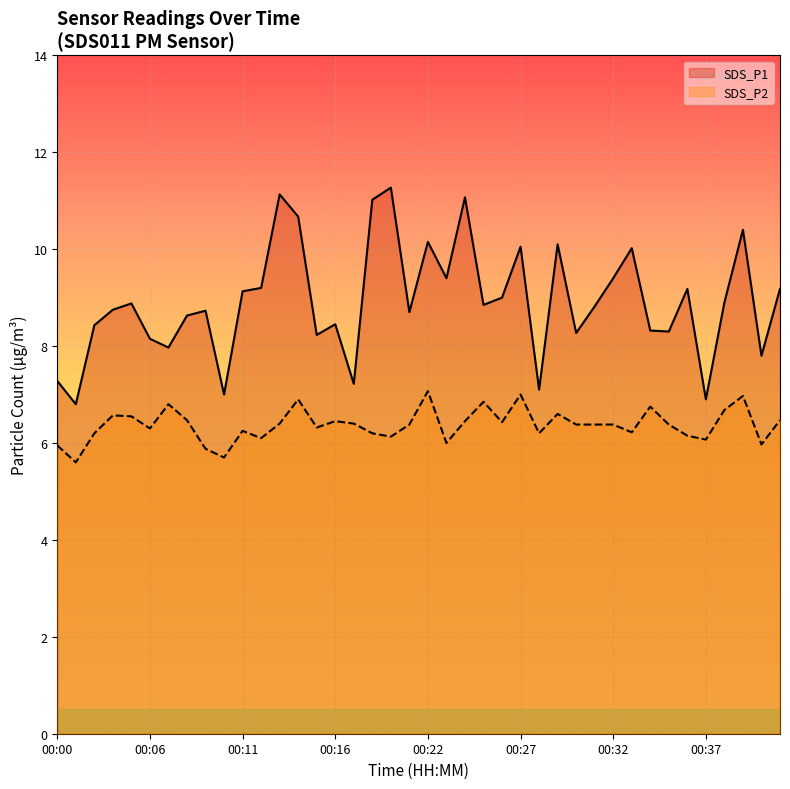

Reading left to right, list all the values displayed in this chart.

SDS_P1: 00:00=7.3	00:01=6.8	00:02=8.4	00:03=8.8	00:05=8.9	00:06=8.2	00:07=8.0	00:08=8.6	00:09=8.7	00:10=7.0	00:11=9.1	00:12=9.2	00:13=11.1	00:14=10.7	00:15=8.2	00:16=8.4	00:17=7.2	00:18=11.0	00:19=11.3	00:21=8.7	00:22=10.2	00:23=9.4	00:24=11.1	00:25=8.8	00:26=9.0	00:27=10.1	00:28=7.1	00:29=10.1	00:30=8.3	00:31=8.8	00:32=9.4	00:33=10.0	00:34=8.3	00:35=8.3	00:36=9.2	00:37=6.9	00:38=8.9	00:39=10.4	00:40=7.8	00:41=9.2
SDS_P2: 00:00=6.0	00:01=5.6	00:02=6.2	00:03=6.6	00:05=6.5	00:06=6.3	00:07=6.8	00:08=6.5	00:09=5.9	00:10=5.7	00:11=6.2	00:12=6.1	00:13=6.4	00:14=6.9	00:15=6.3	00:16=6.5	00:17=6.4	00:18=6.2	00:19=6.1	00:21=6.4	00:22=7.1	00:23=6.0	00:24=6.5	00:25=6.8	00:26=6.4	00:27=7.0	00:28=6.2	00:29=6.6	00:30=6.4	00:31=6.4	00:32=6.4	00:33=6.2	00:34=6.8	00:35=6.4	00:36=6.2	00:37=6.1	00:38=6.7	00:39=7.0	00:40=6.0	00:41=6.5